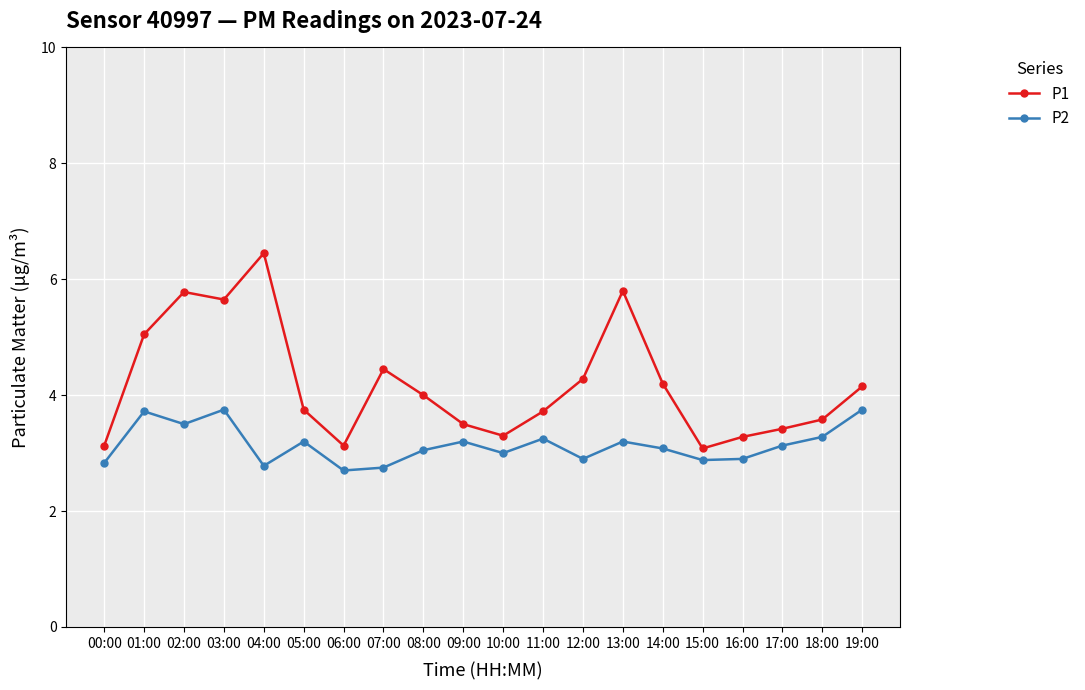

What position from the left is 04:00?

5